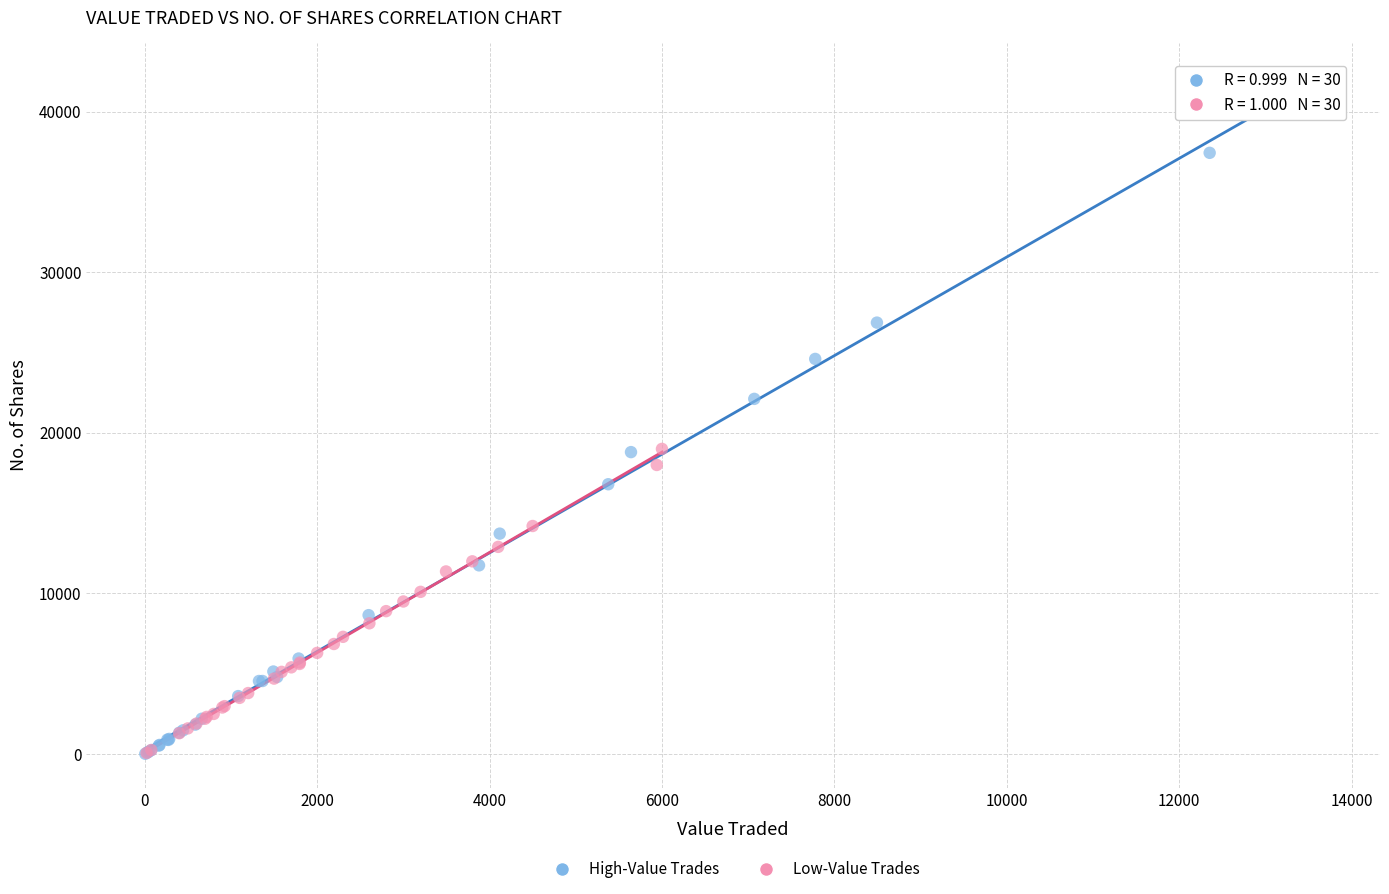

Which series has the largest Y range (max minus min)?

High-Value Trades